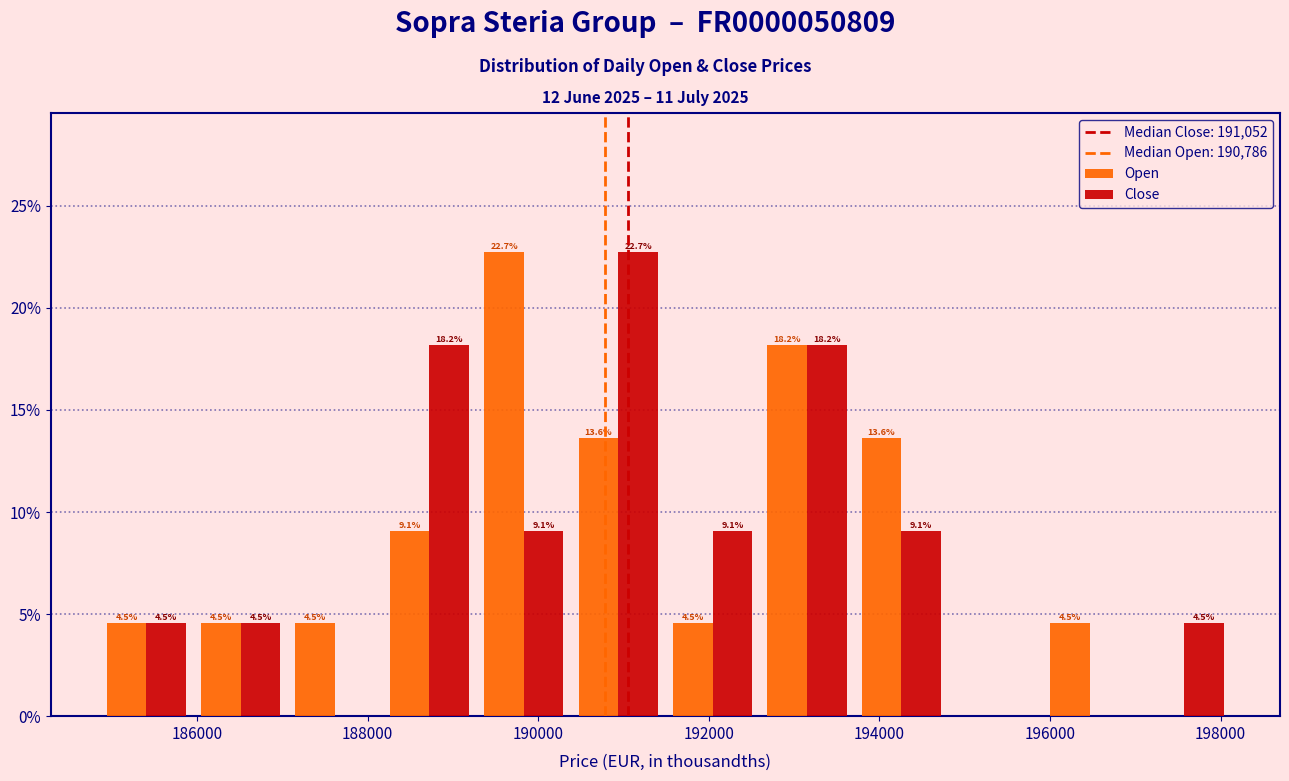

In the Open series, which range on the x-axis has the tallest bar?

189200 to 190400